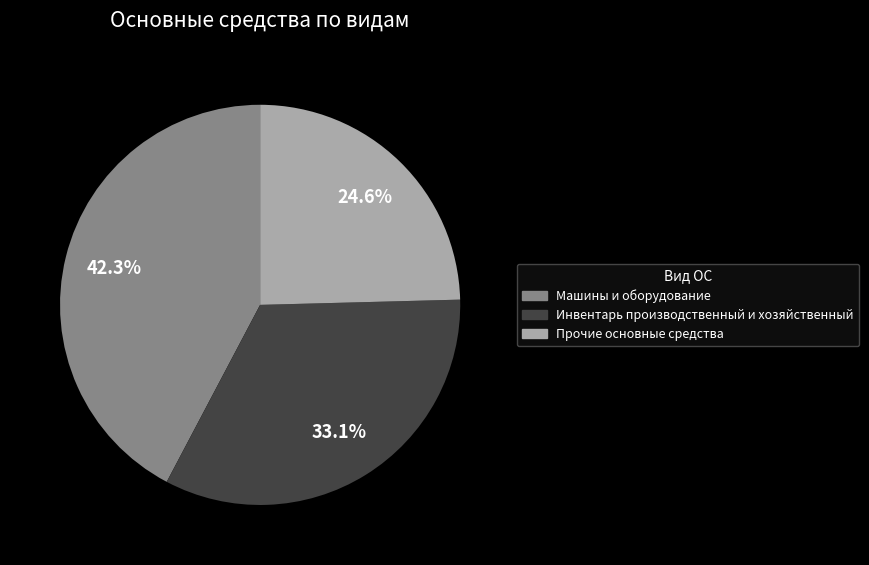

Rank the categories by value from highest to lowest.

Машины и оборудование, Инвентарь производственный и хозяйственный, Прочие основные средства